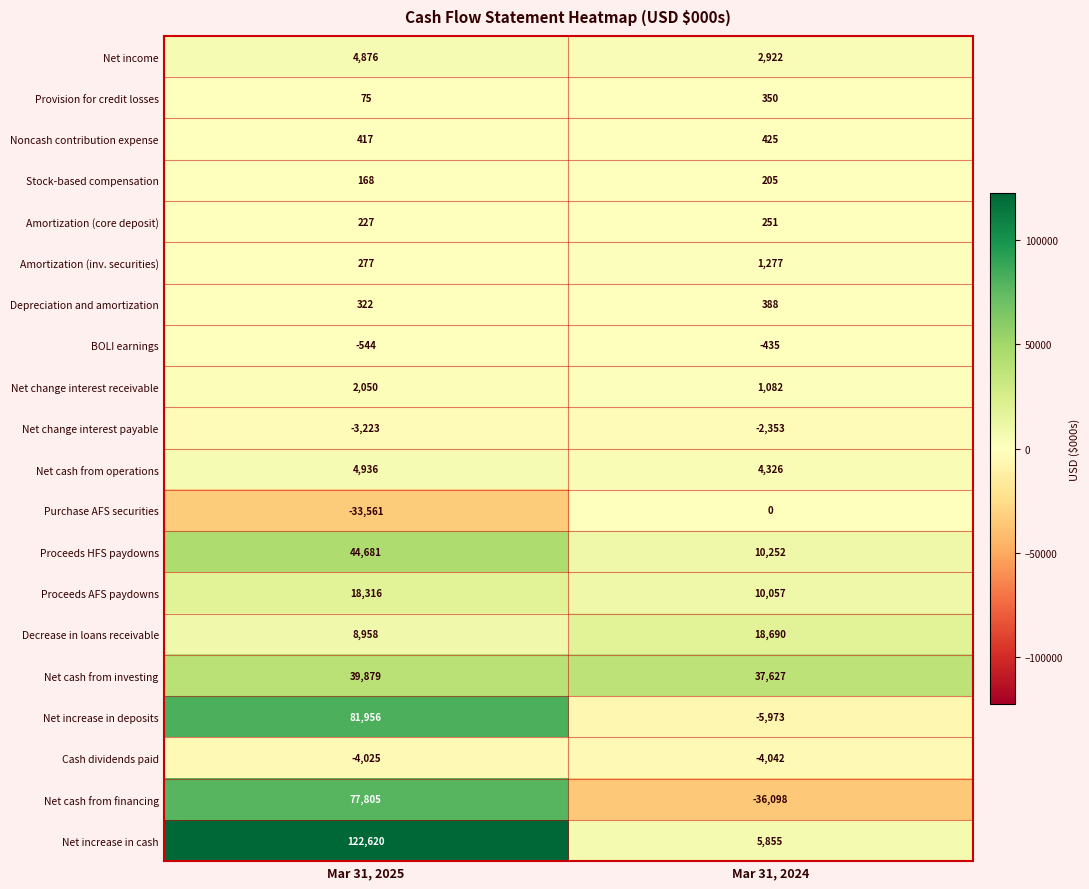

What is the difference between the highest and lowest values at Mar 31, 2024?

73725